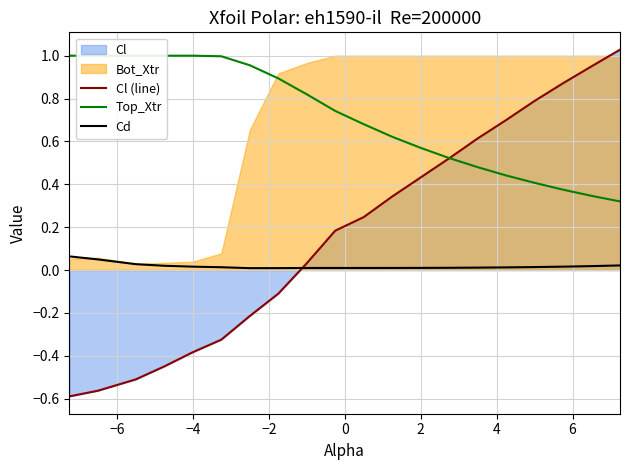

True or false: Cl (line) and Cd intersect in this chart.

True